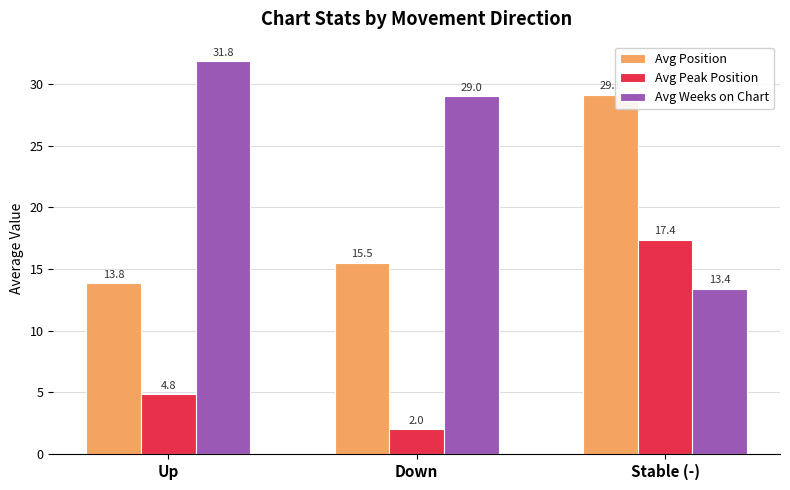

Reading left to right, extract all data points from this chart.

Avg Position: Up=13.8	Down=15.5	Stable (-)=29.1
Avg Peak Position: Up=4.8	Down=2.0	Stable (-)=17.4
Avg Weeks on Chart: Up=31.8	Down=29.0	Stable (-)=13.4